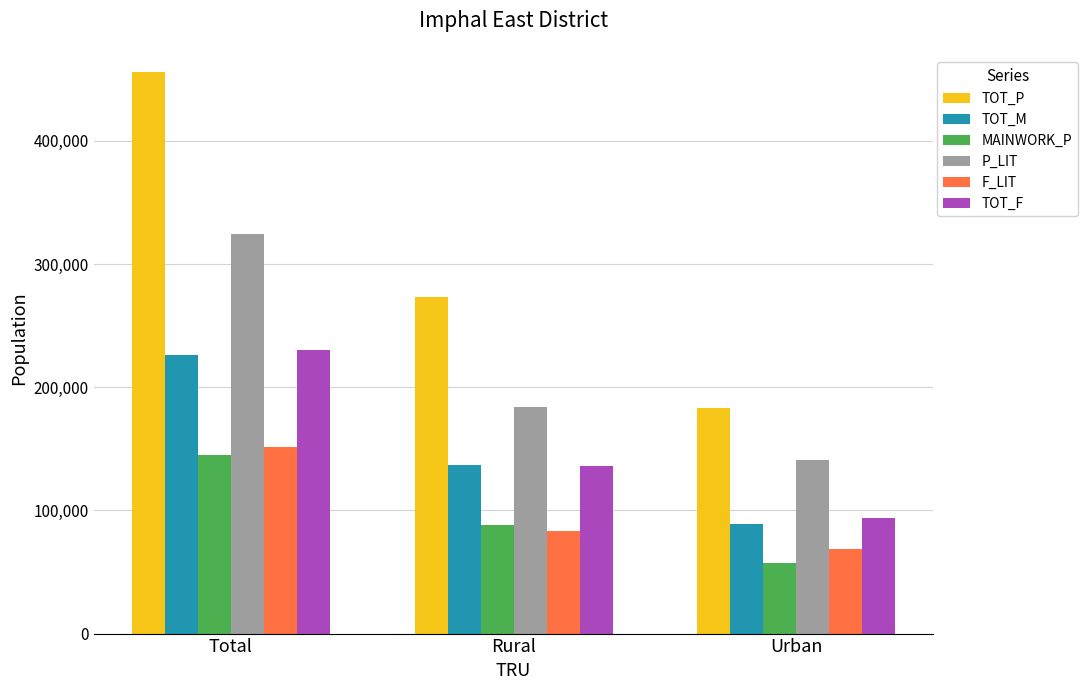

What is the label of the 1st bar from the left?

Total